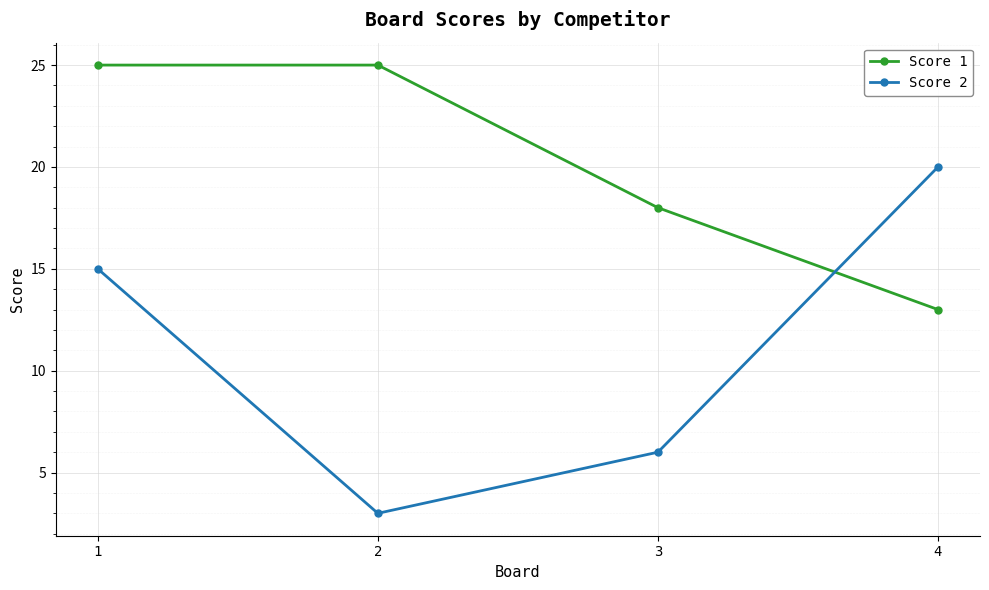

At which category does the chart reach its minimum across all series?

2